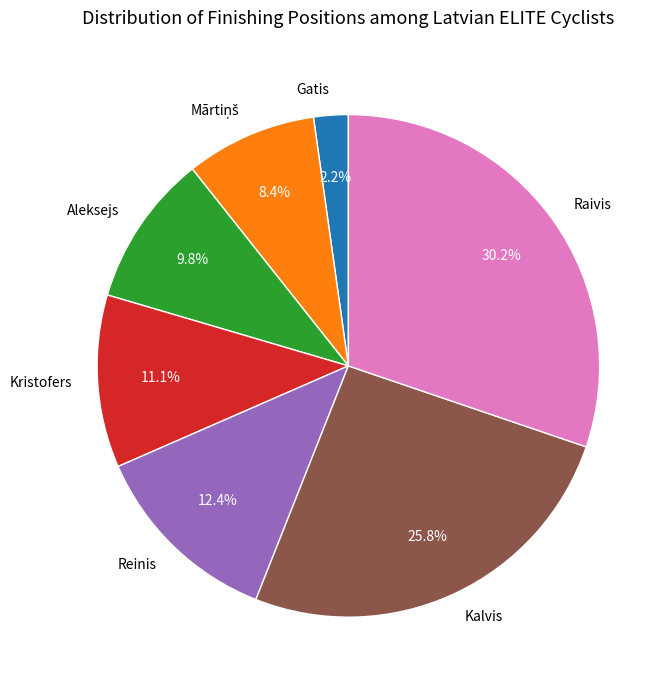

Which slice is the largest?

Raivis